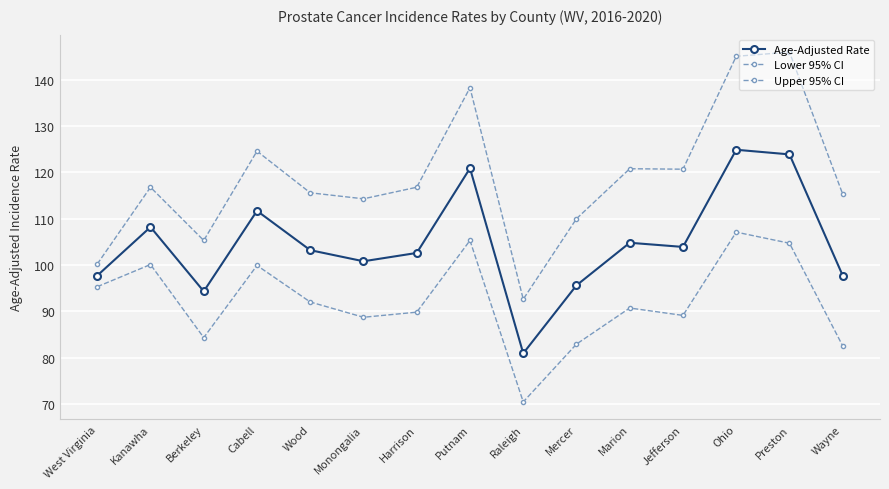

What is the spread (max minus min) of values at Kanawha?

16.7